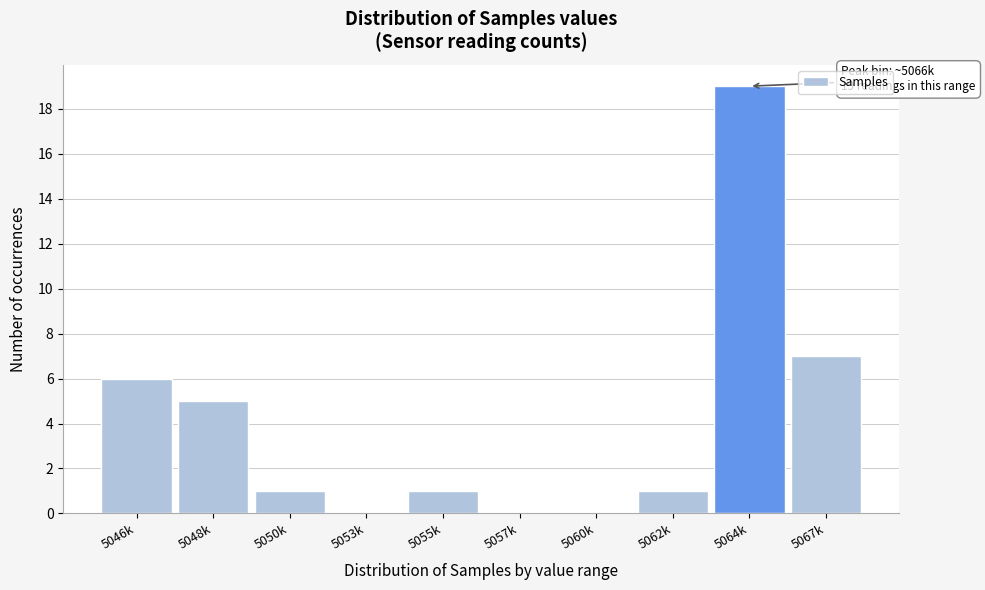

Reading right to left, what are all the values shown in this chart?

5067k=7	5064k=19	5062k=1	5060k=0	5057k=0	5055k=1	5053k=0	5050k=1	5048k=5	5046k=6